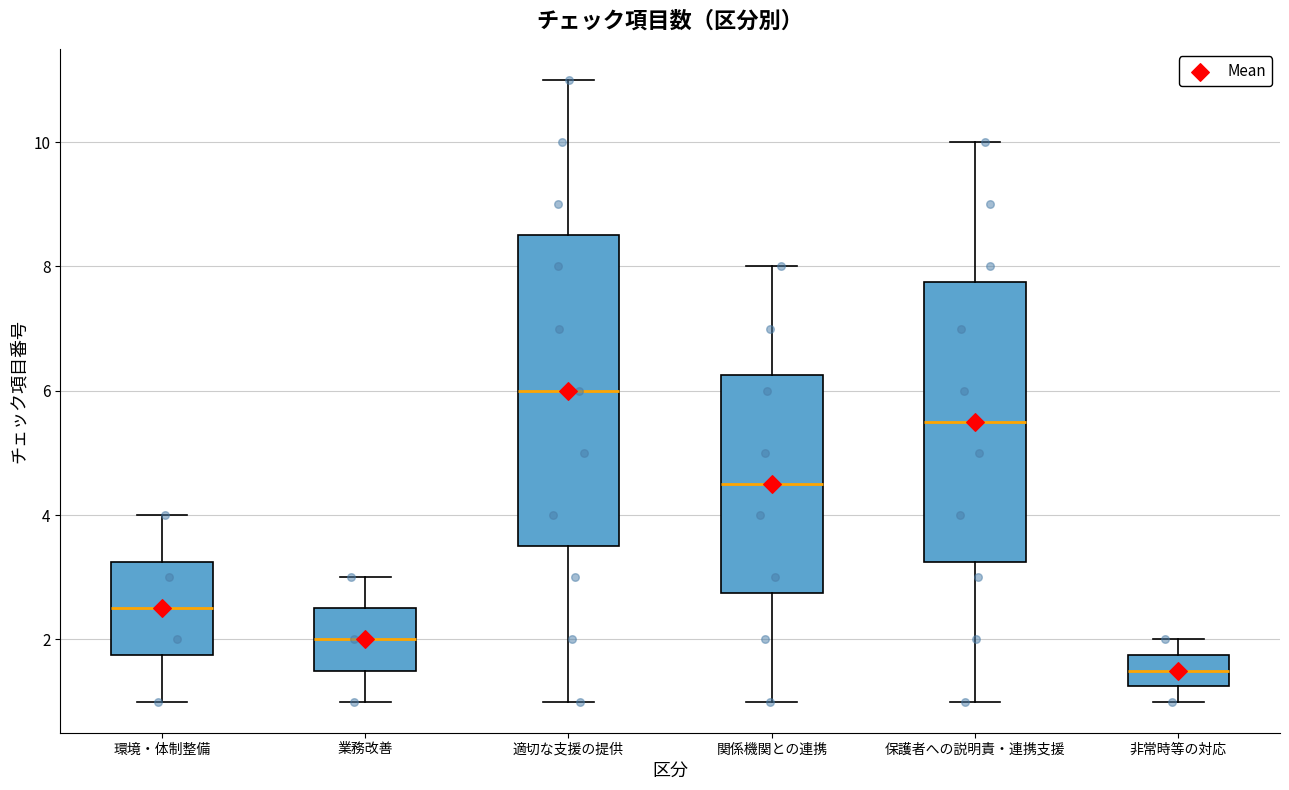

Where does the lower whisker of the box for 保護者への説明責・連携支援 end on the y-axis? The values are not printed on the chart, so give them approximately, as read against the axis.

1.0